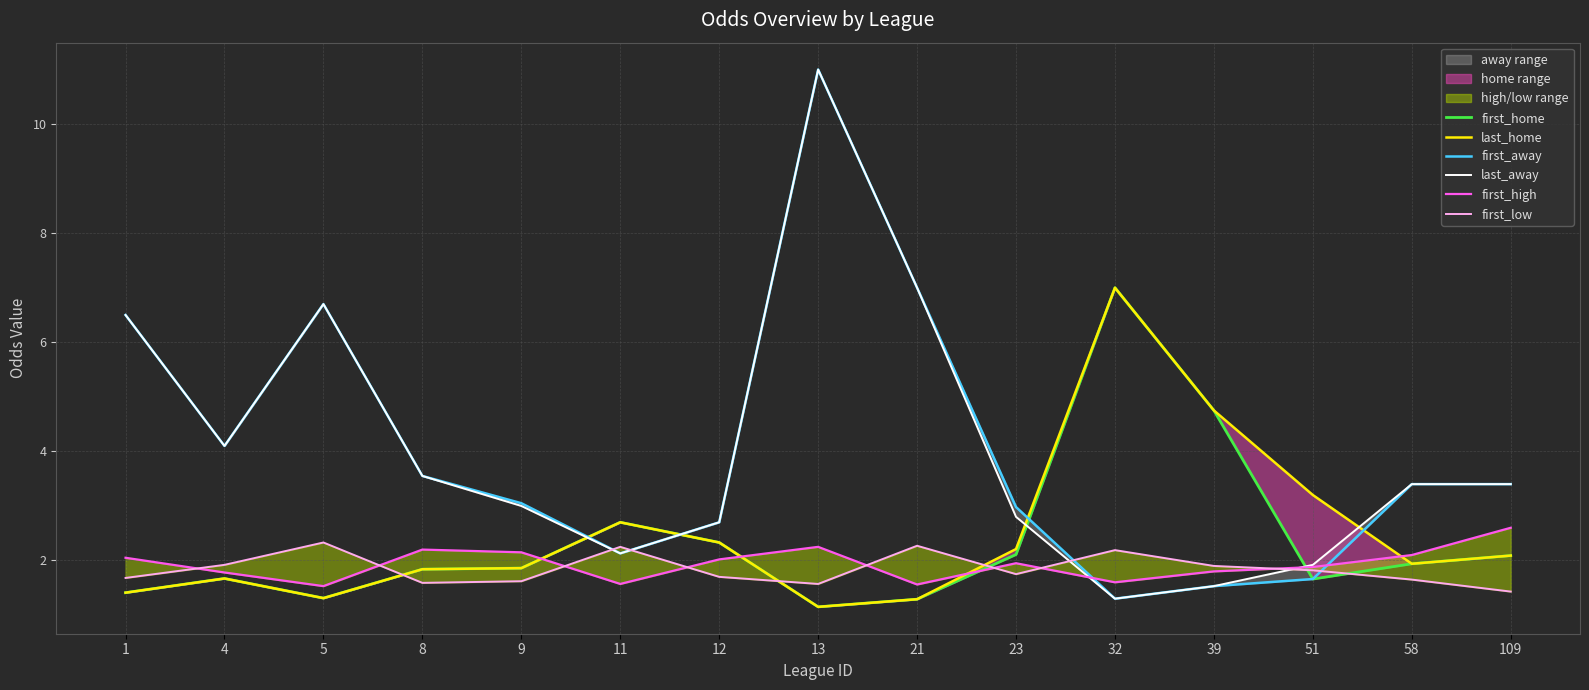

What is the difference between the first_away values at 32 and 109?

2.1